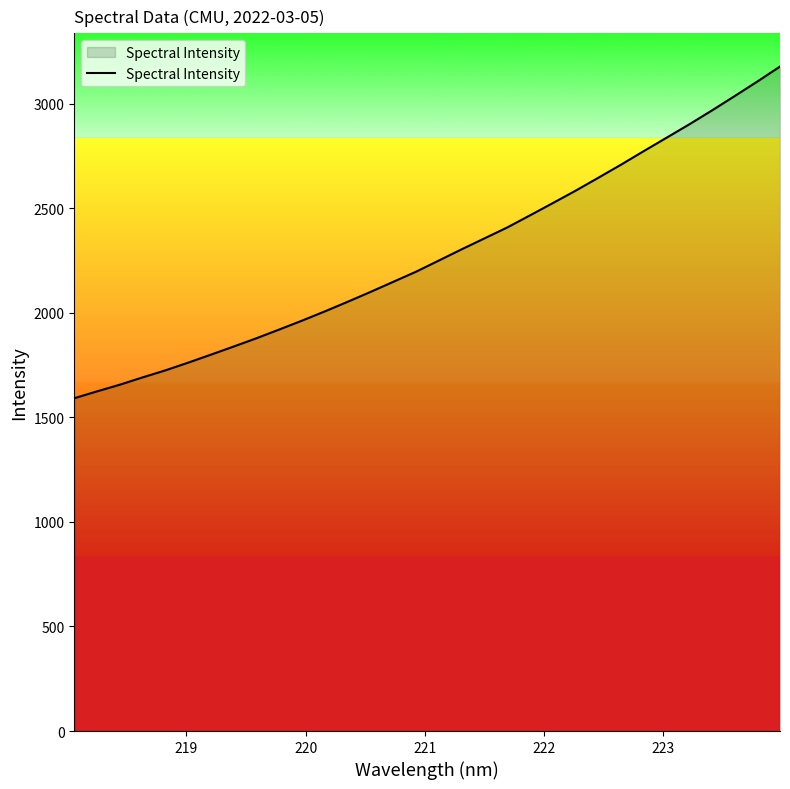

What is the smallest value displayed?

1591.6